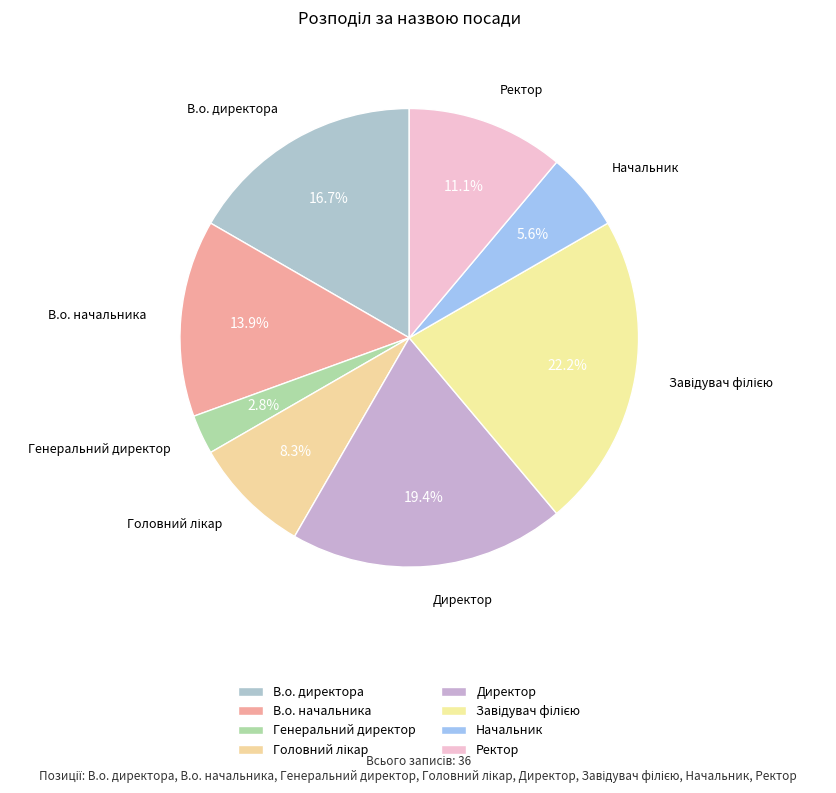

How many slices are in this pie chart?

8